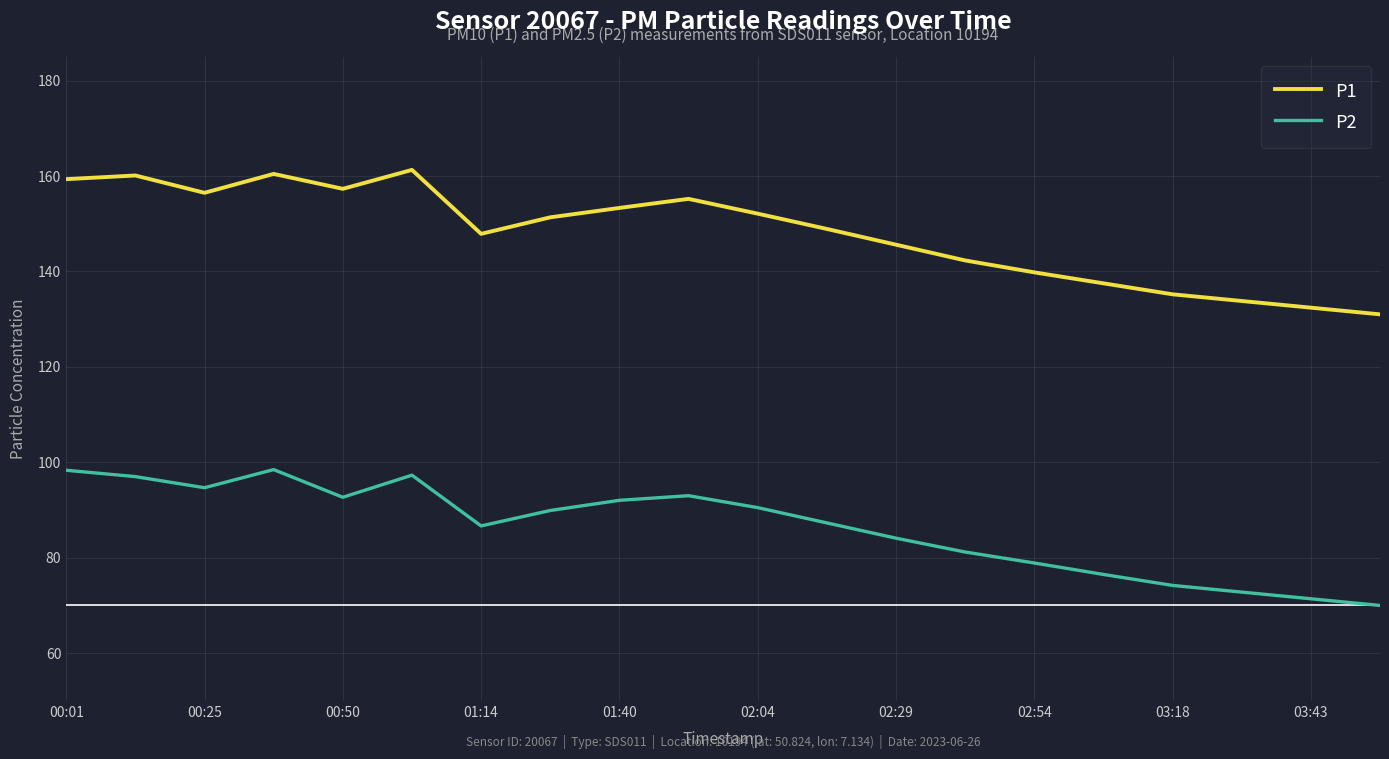

List the series in order of their overall mean, highest first.

P1, P2